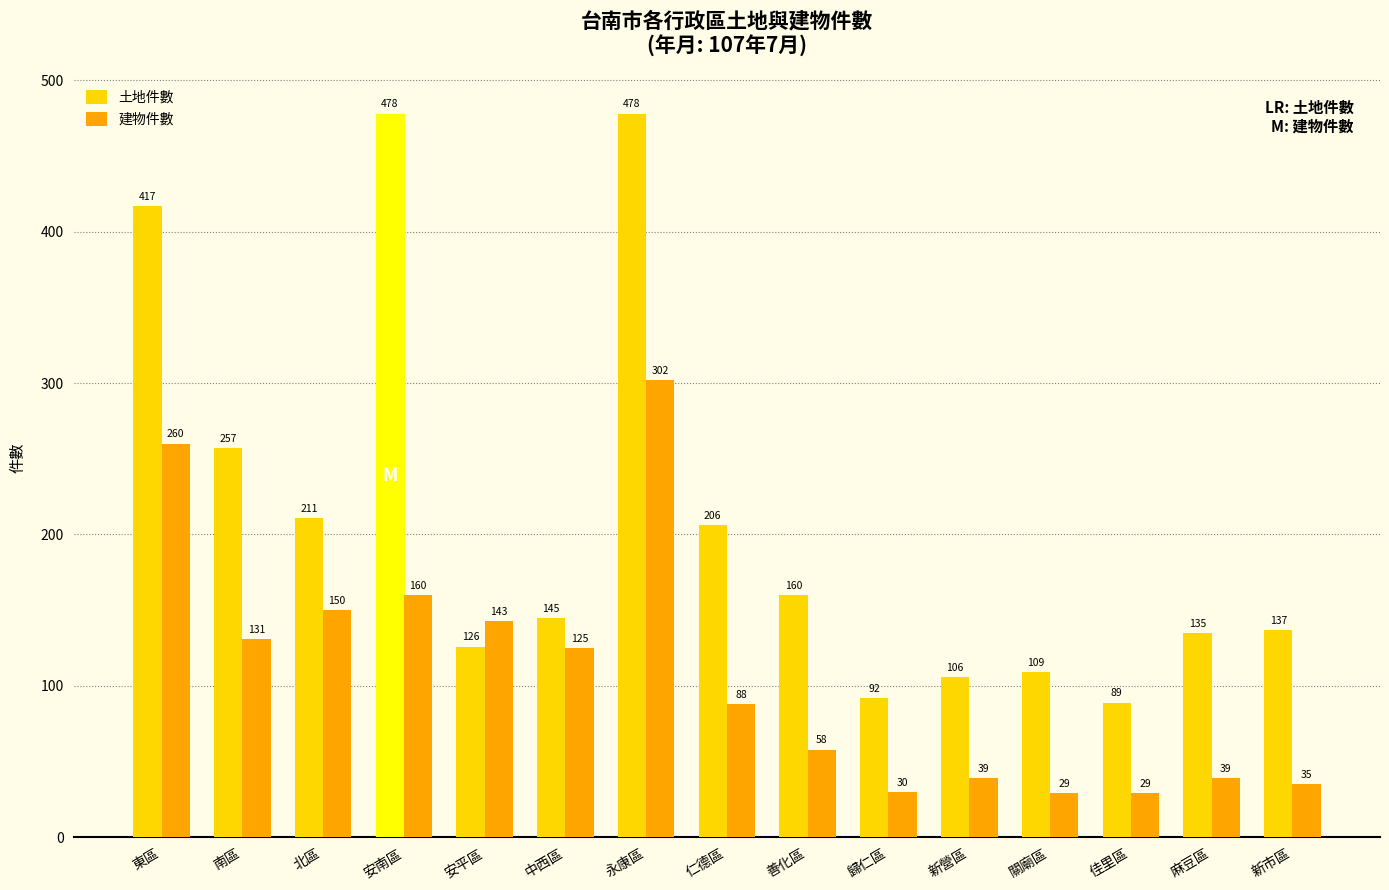

Reading left to right, what are all the values shown in this chart?

土地件數: 417	257	211	478	126	145	478	206	160	92	106	109	89	135	137
建物件數: 260	131	150	160	143	125	302	88	58	30	39	29	29	39	35